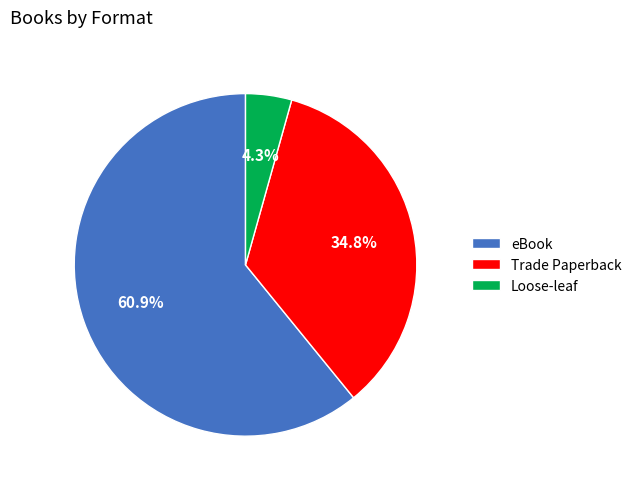

Which slice represents more than half of the pie?

eBook